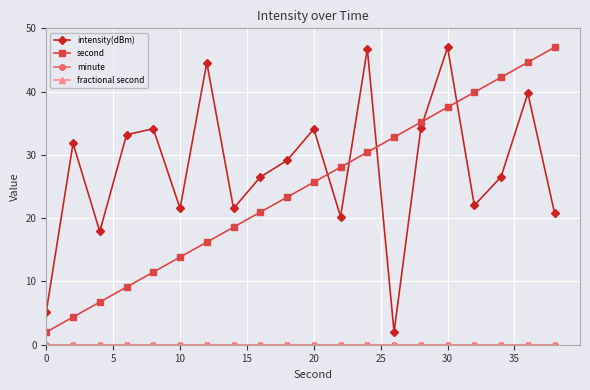

Is this an area chart (filled region under the line)?

No